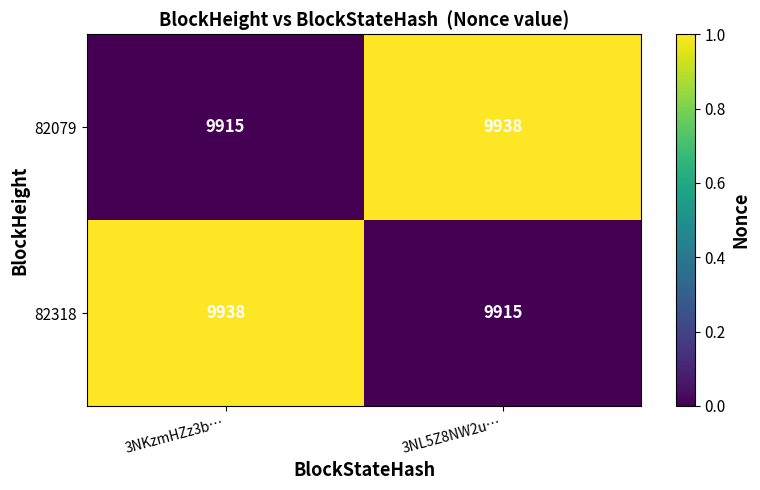

Reading left to right, list all the values displayed in this chart.

82079: 9915	9938
82318: 9938	9915